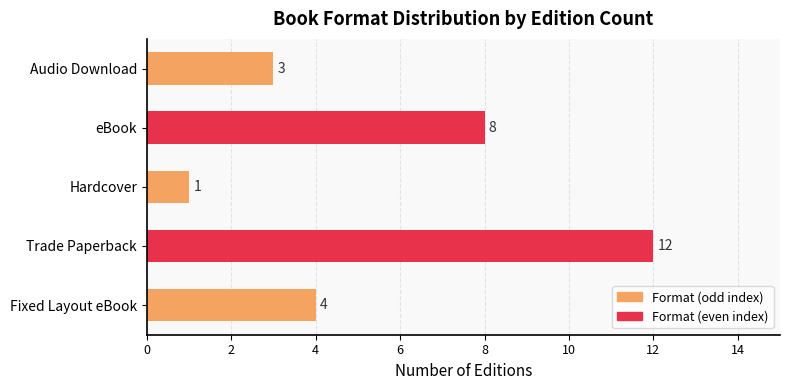

What is the average value?

6